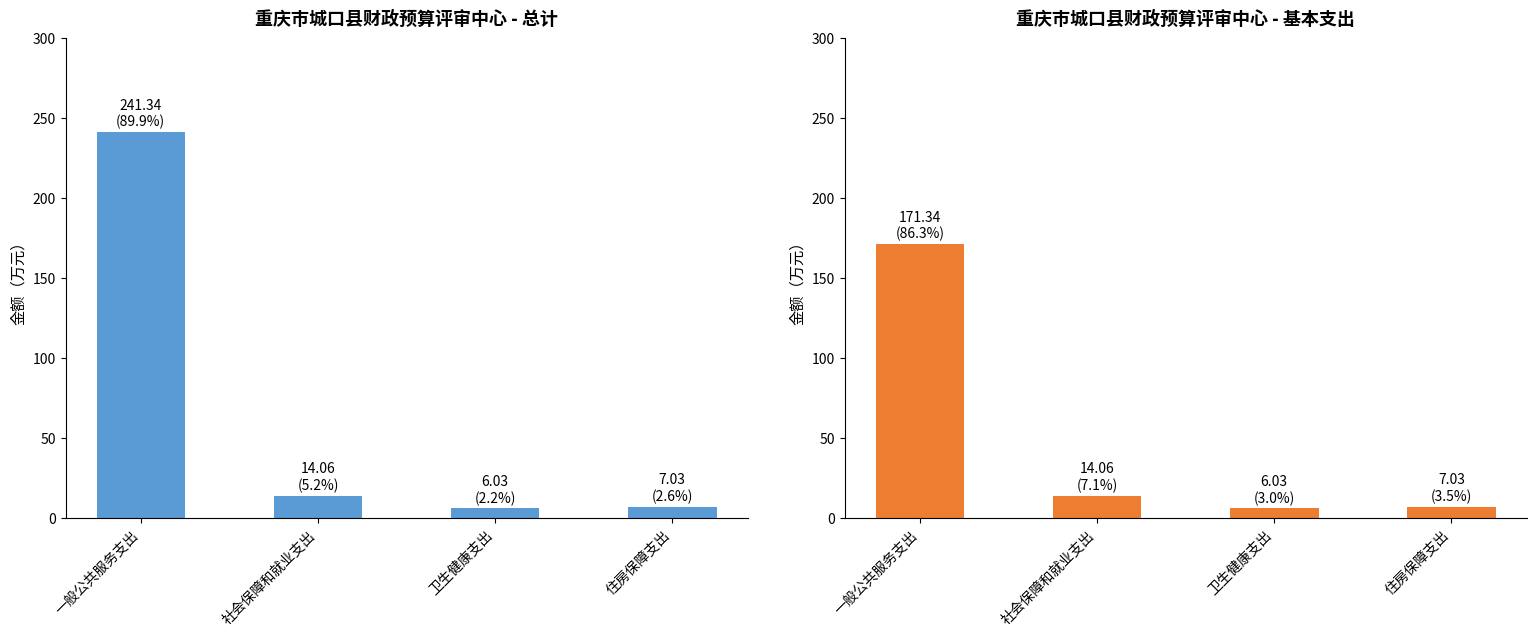

Reading left to right, transcribe all the data shown in this chart.

总计: 241.3	14.1	6.0	7.0
基本支出: 171.3	14.1	6.0	7.0